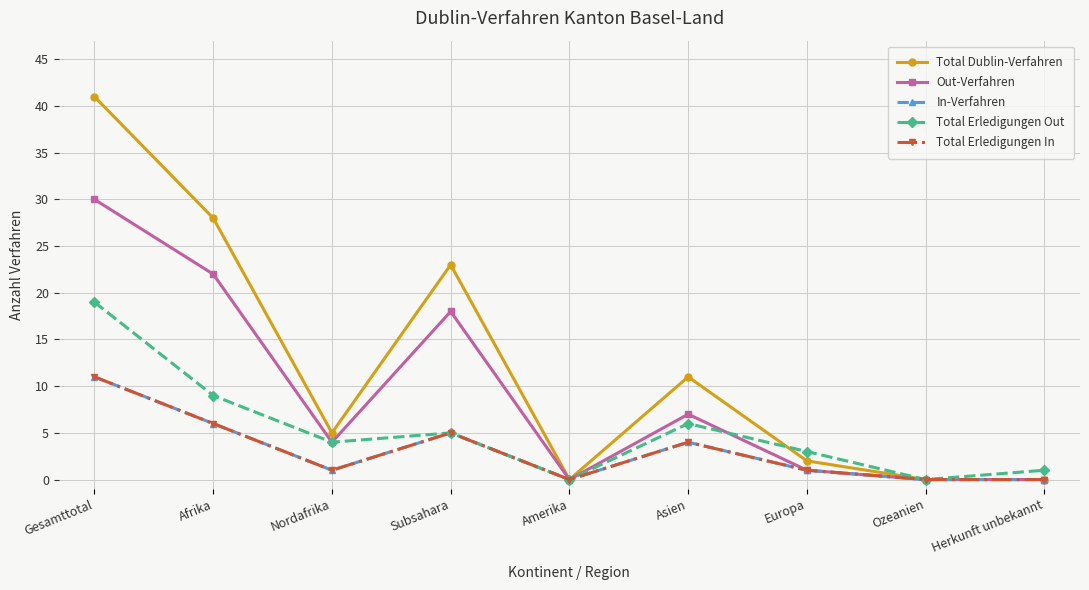

Count the number of categories in the chart.

9